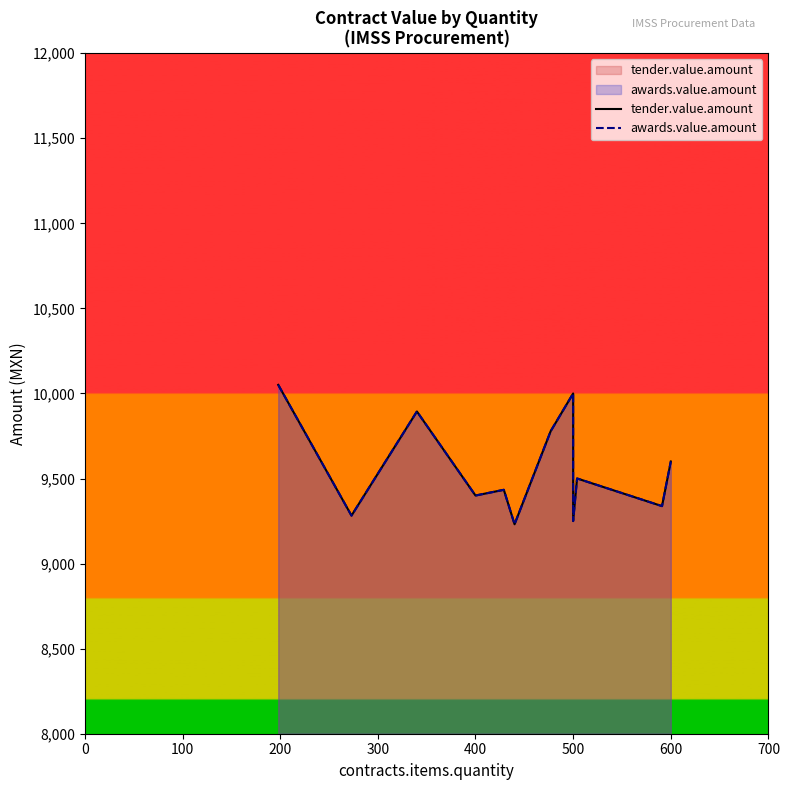

True or false: tender.value.amount and awards.value.amount cross at least once.

False